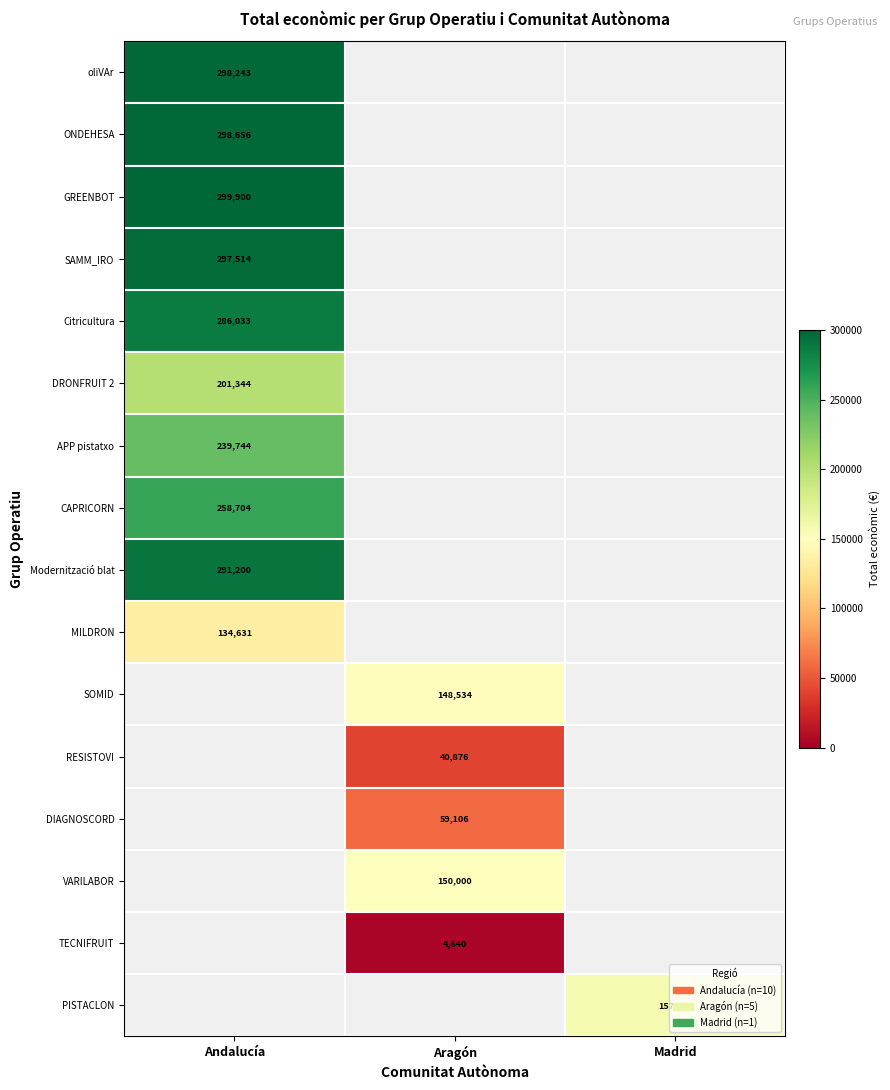

Which has a higher value, Madrid or Andalucía?

Andalucía